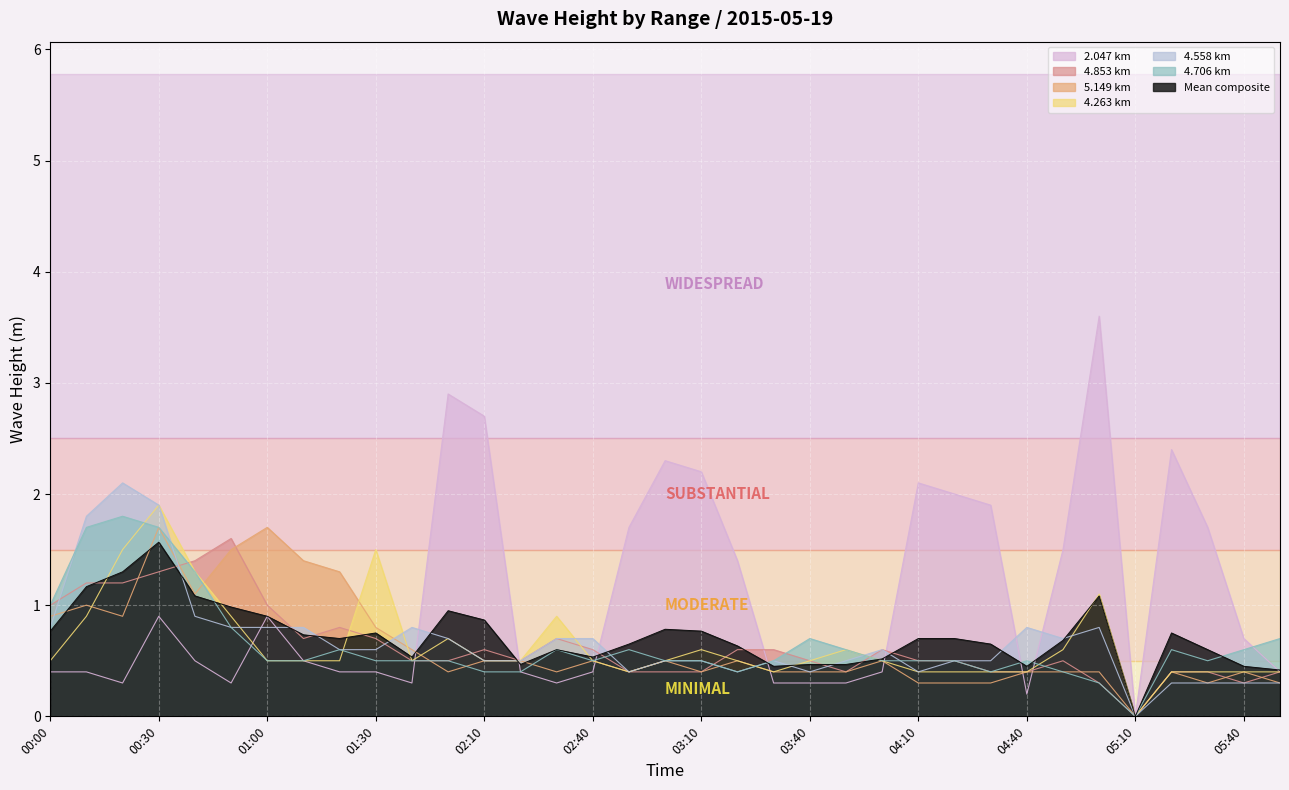

At which category is the sum across all series the highest?

00:30